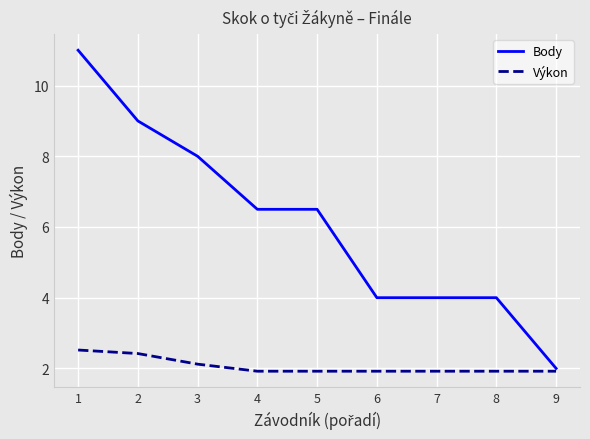

At which category is the sum across all series the highest?

1